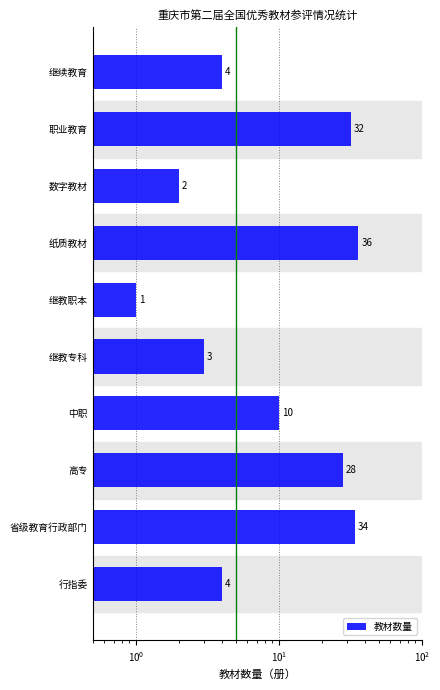

How many bars are there in total?

10